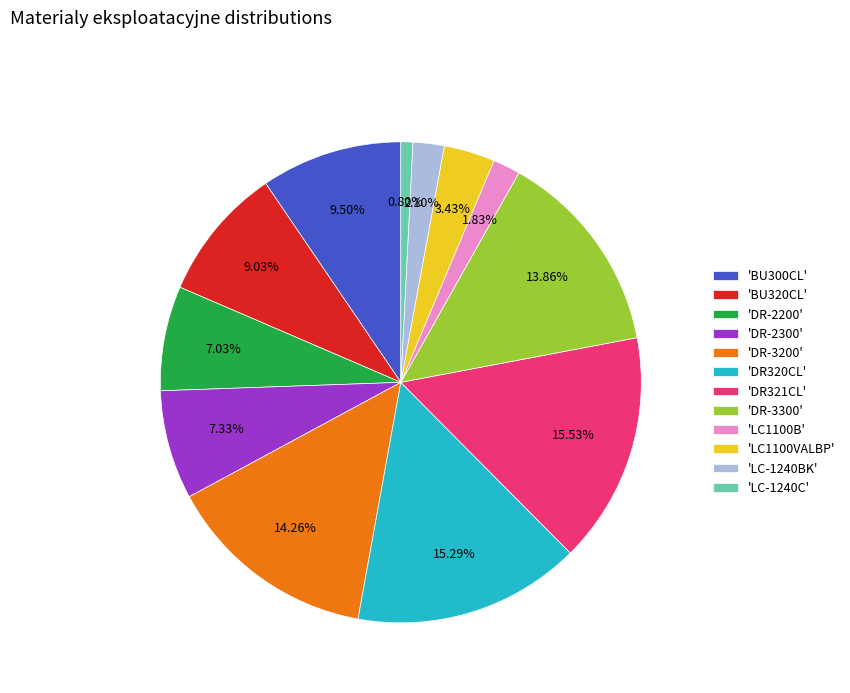

Does 'DR-3300' account for over 50% of the chart?

No